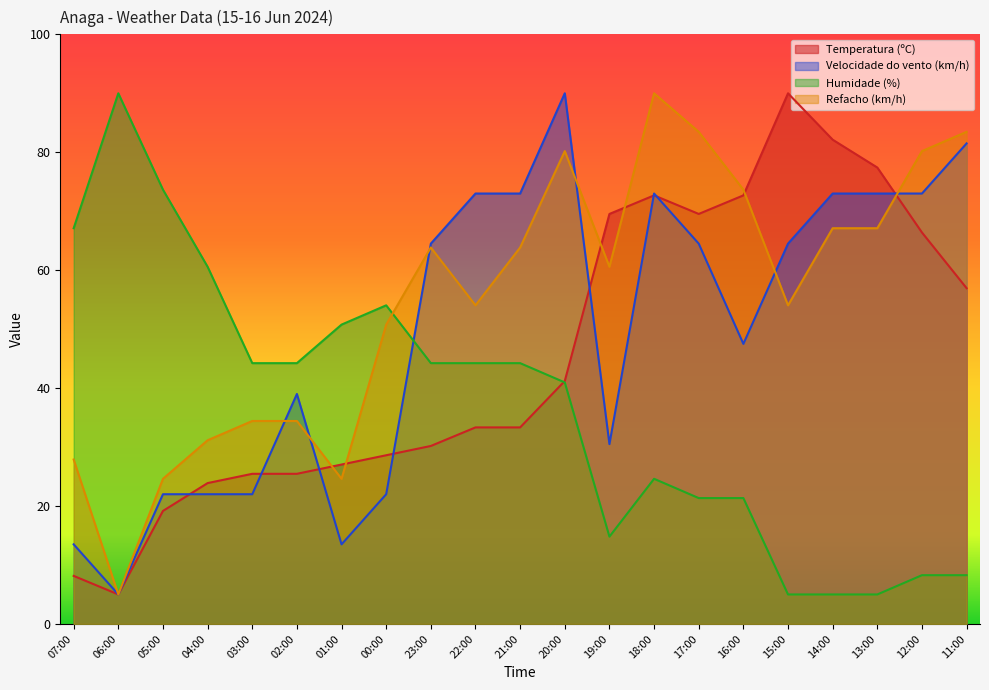

What is the highest value of the Refacho (km/h) series?

90.0